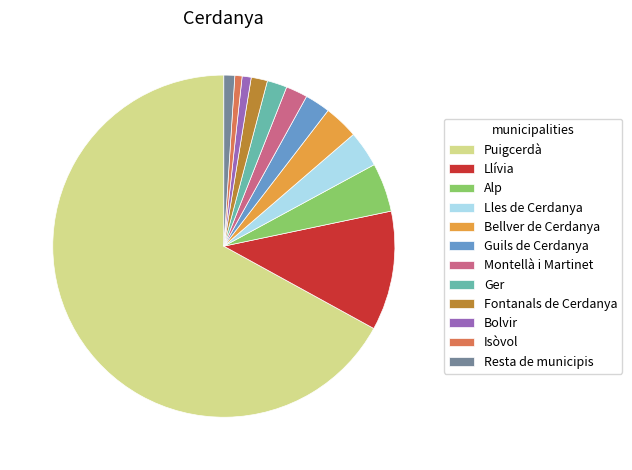

What is the largest slice in the pie chart?

Puigcerdà